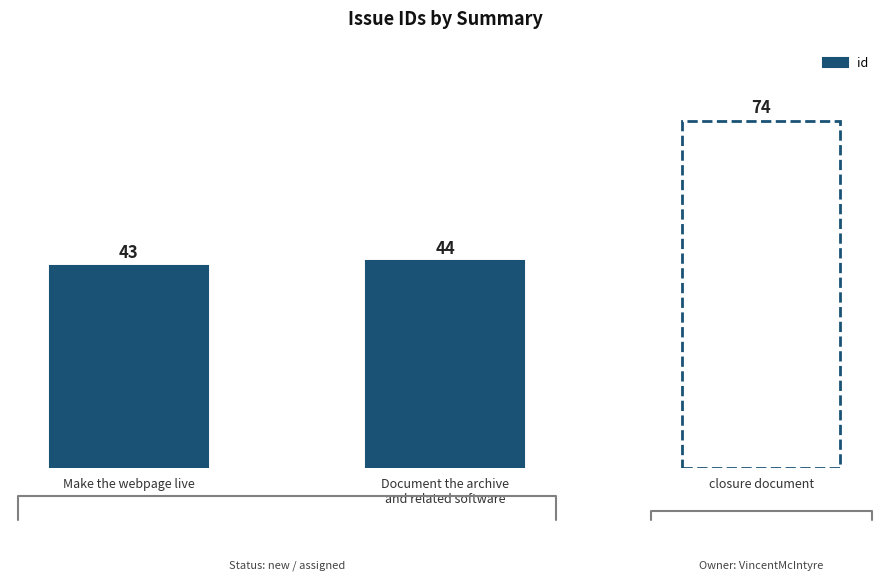

Are the bars grouped side by side (vs. stacked)?

No